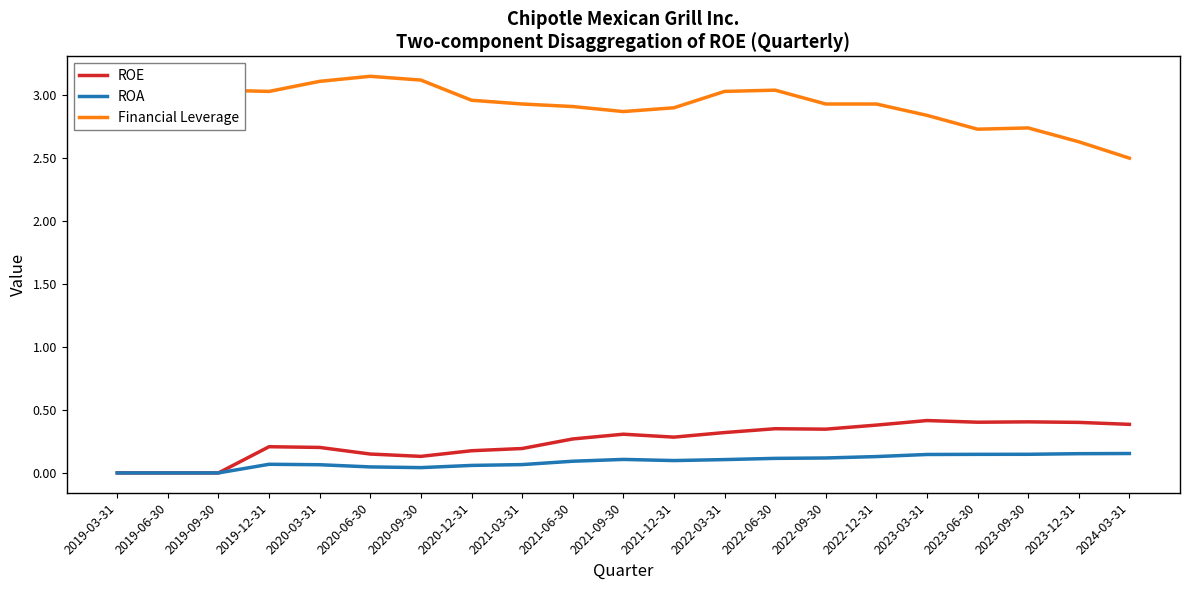

What position from the right is 2020-06-30?

16